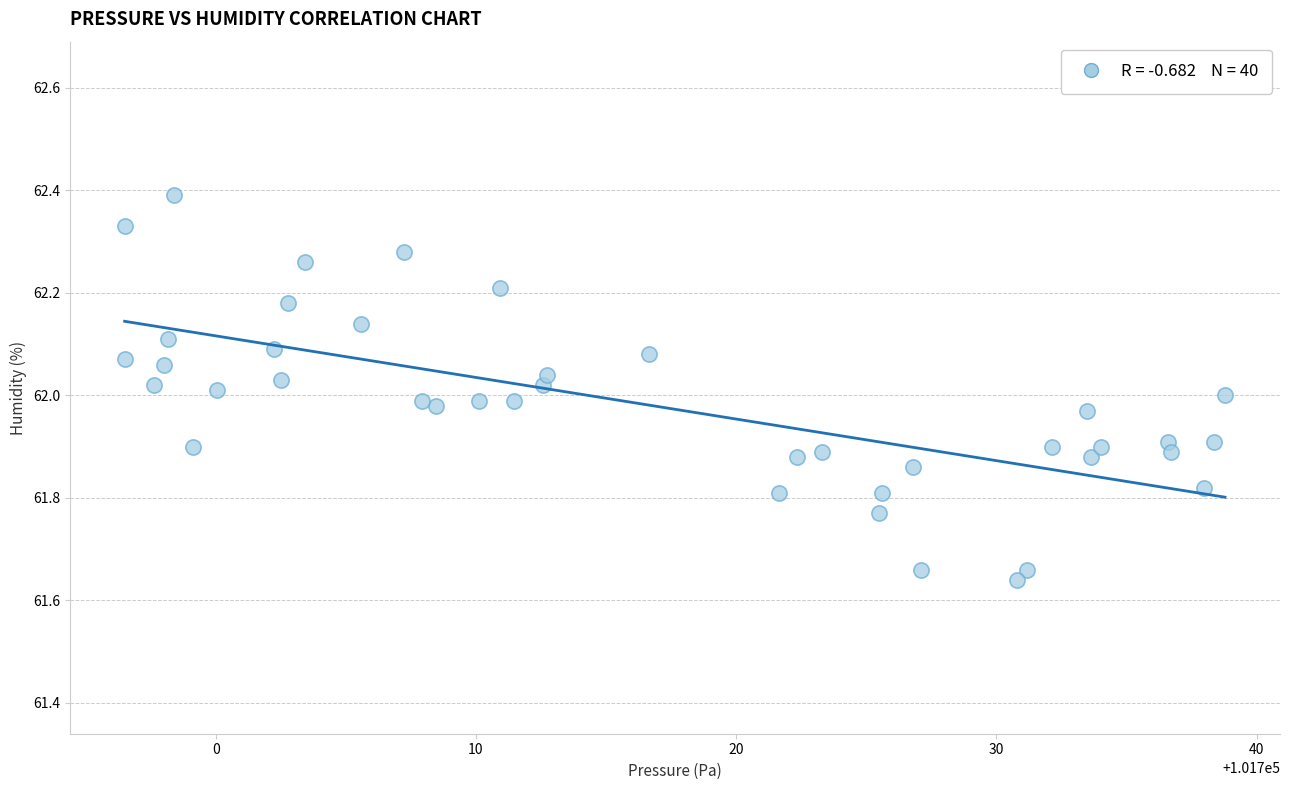

What is the range of X values (max minus min)?

42.3